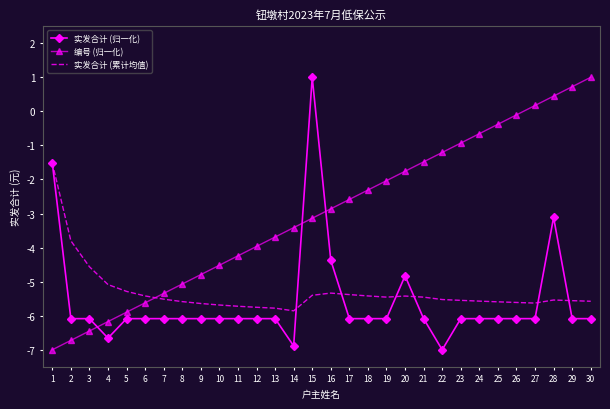

What is the minimum value shown in the chart?

-7.0